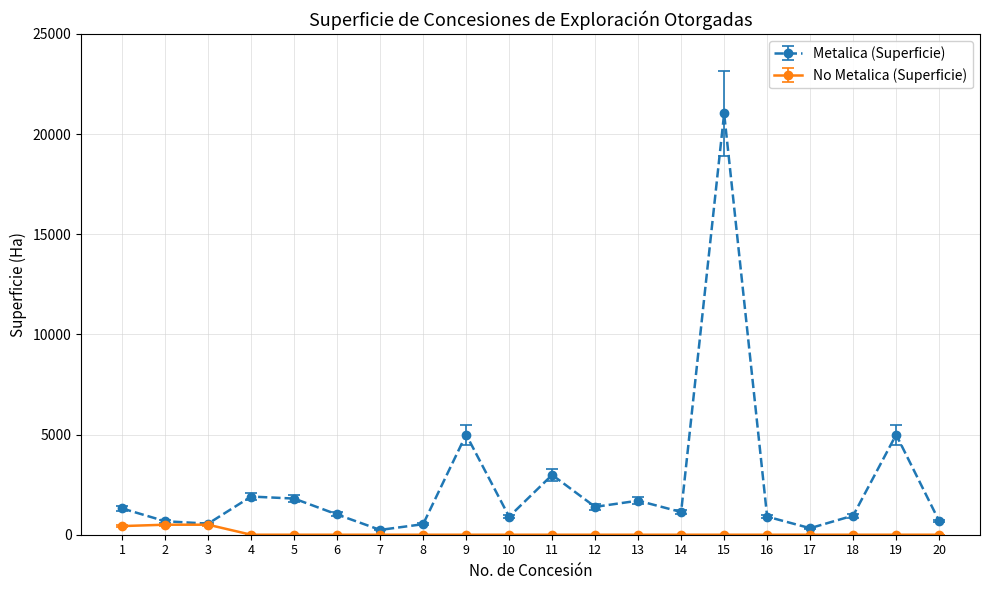

What is the average value of the No Metalica (Superficie) series?

72